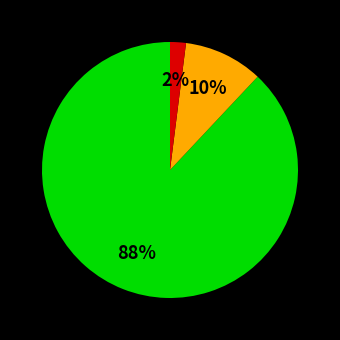

Does any single category account for the majority?

Yes